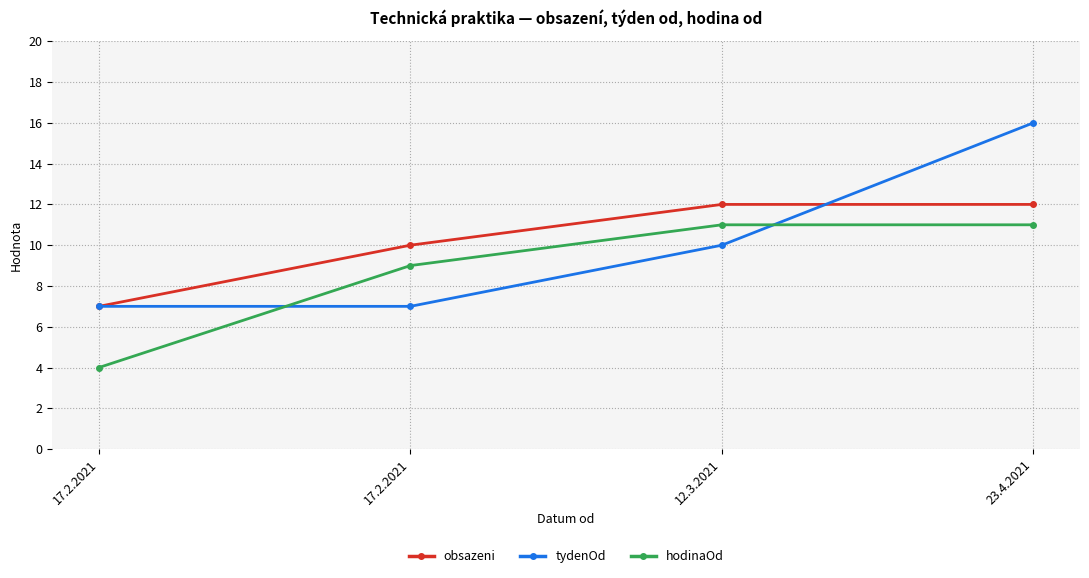

What is the total value across all series at 23.4.2021?

39